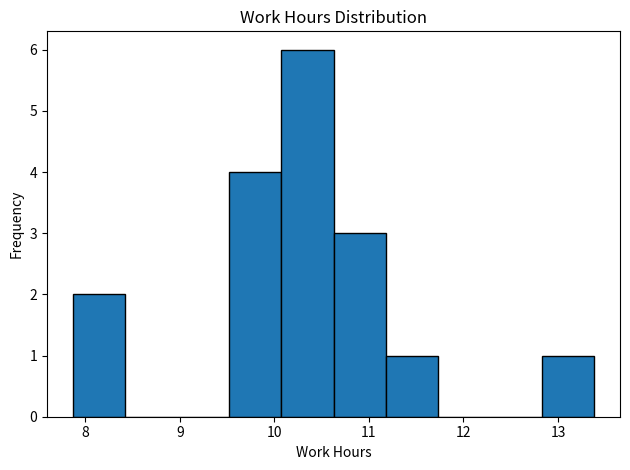

How tall is the bar that spans 9.5 to 10.1 on the x-axis? Neither the bar edges nor the heights are printed on the chart, so give them approximately, as read against the axes.

4